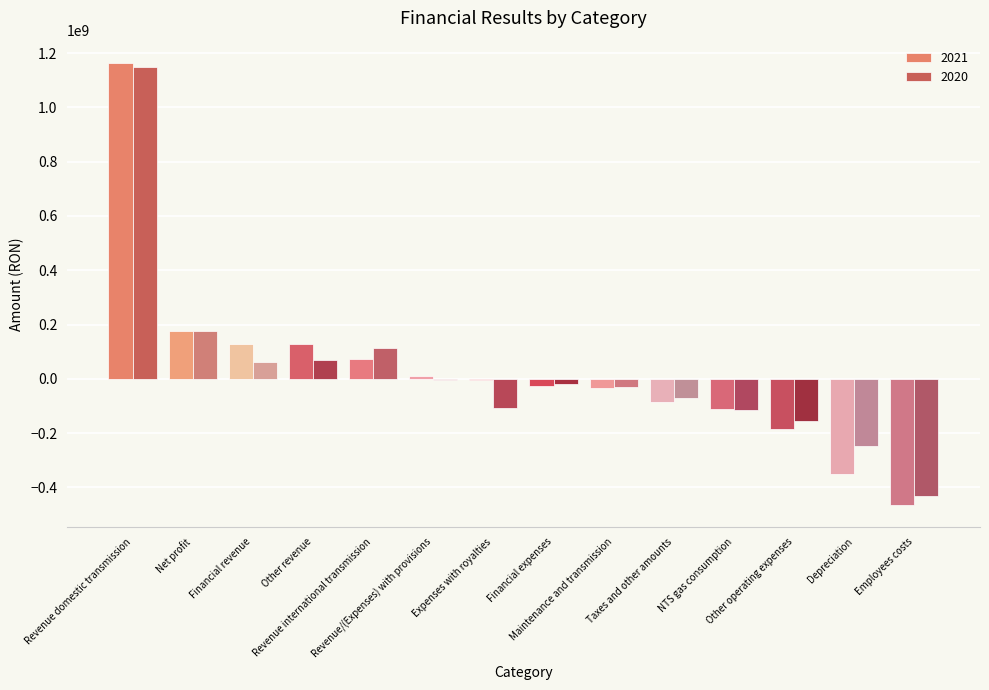

Which series changed the most between Financial revenue and Financial expenses?

2021